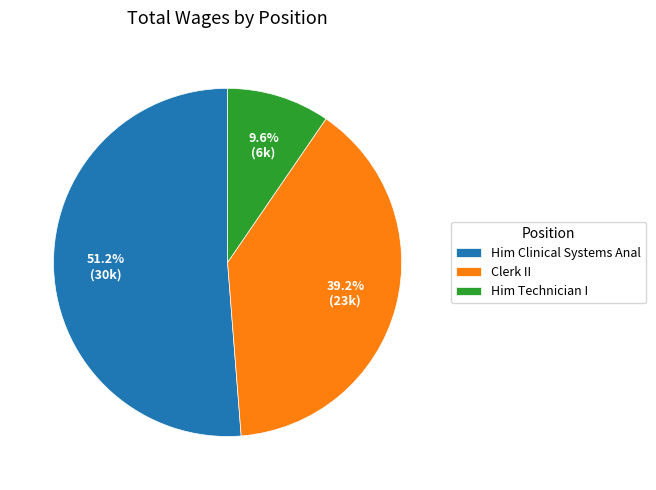

Count the number of slices in the pie.

3